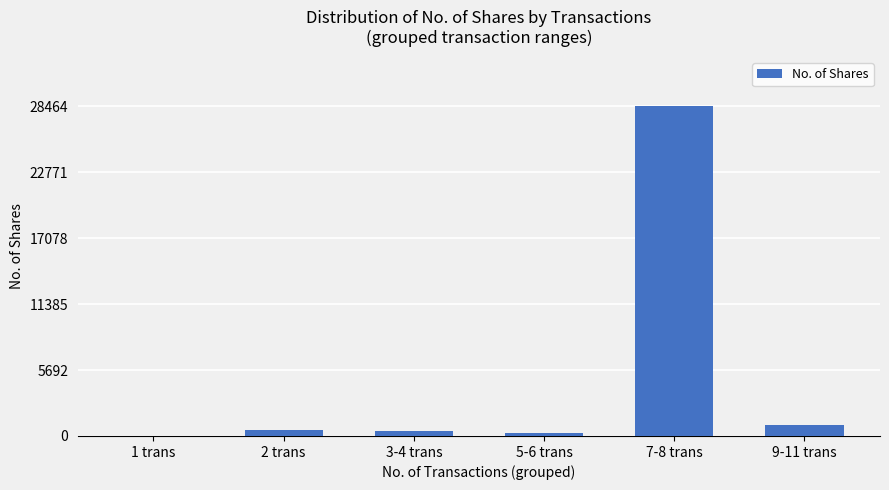

Reading left to right, transcribe all the data shown in this chart.

1 trans=5	2 trans=551	3-4 trans=407	5-6 trans=215	7-8 trans=28464	9-11 trans=927